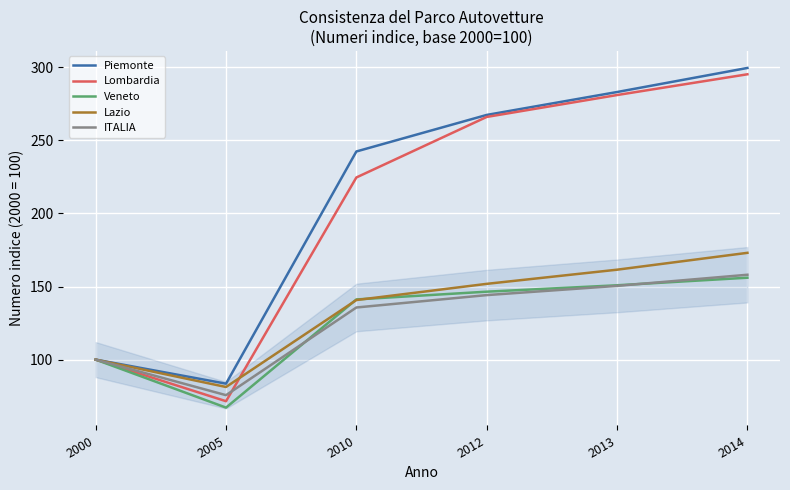

Is it true that Lombardia equals 25.2 at 2000?

False